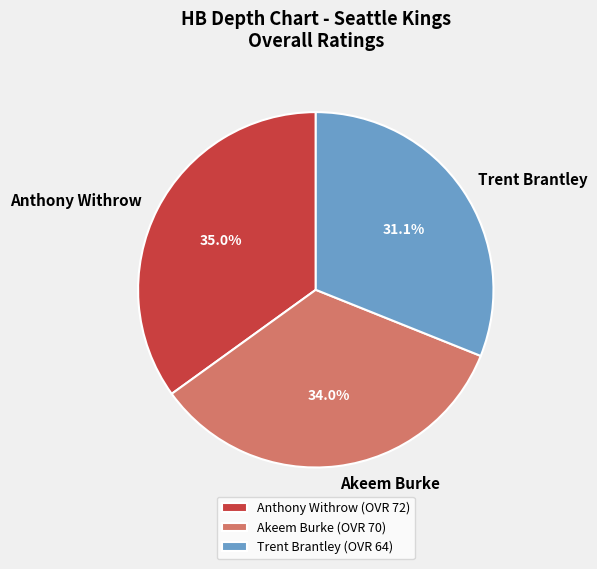

True or false: Akeem Burke accounts for 46% of the total.

False